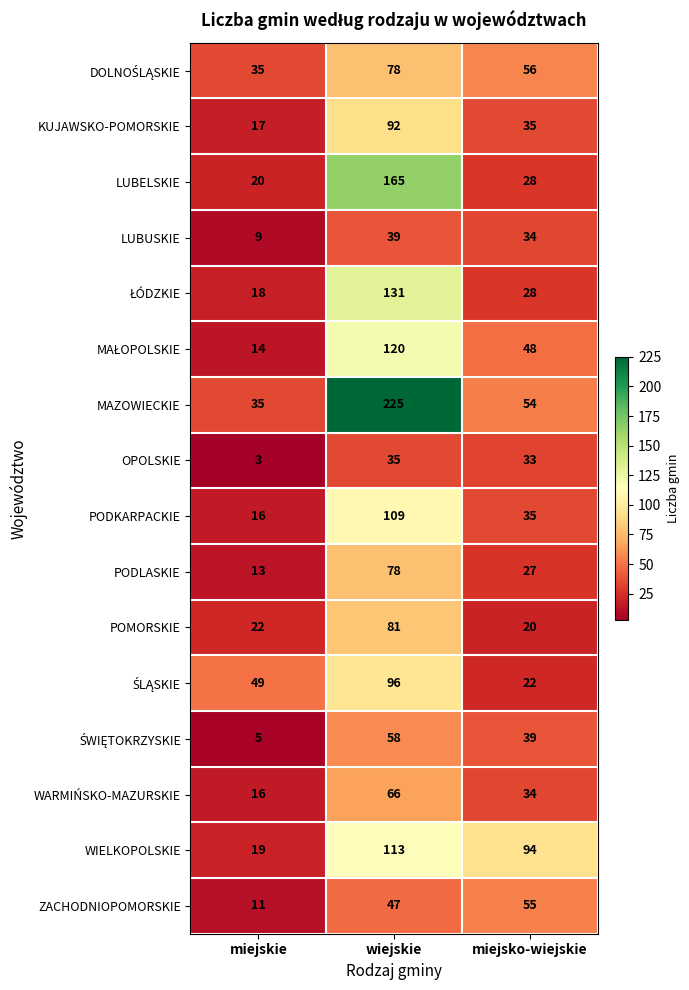

The PODKARPACKIE series shows 7 at miejskie. True or false?

False